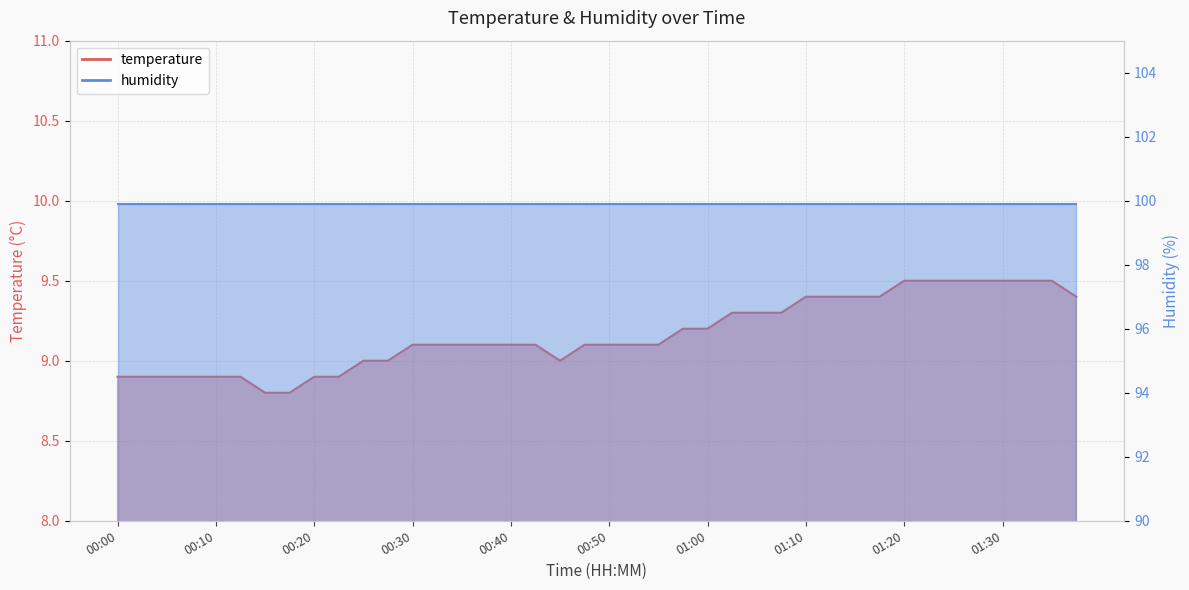

Is it true that the value at 00:45 is 3.4?

False